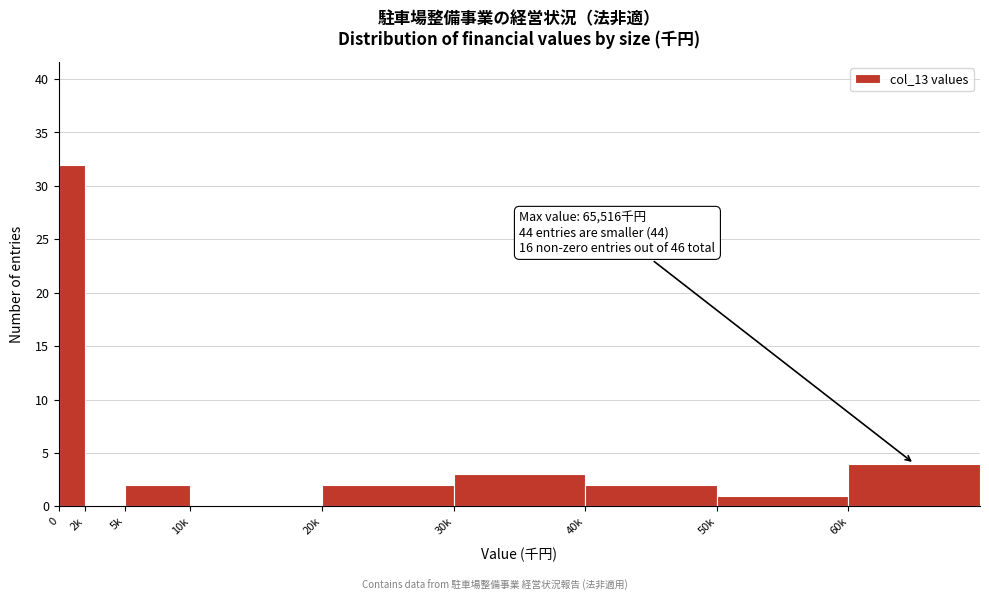

Reading right to left, what are all the values shown in this chart?

60k=4	50k=1	40k=2	30k=3	20k=2	10k=0	5k=2	2k=0	0=32